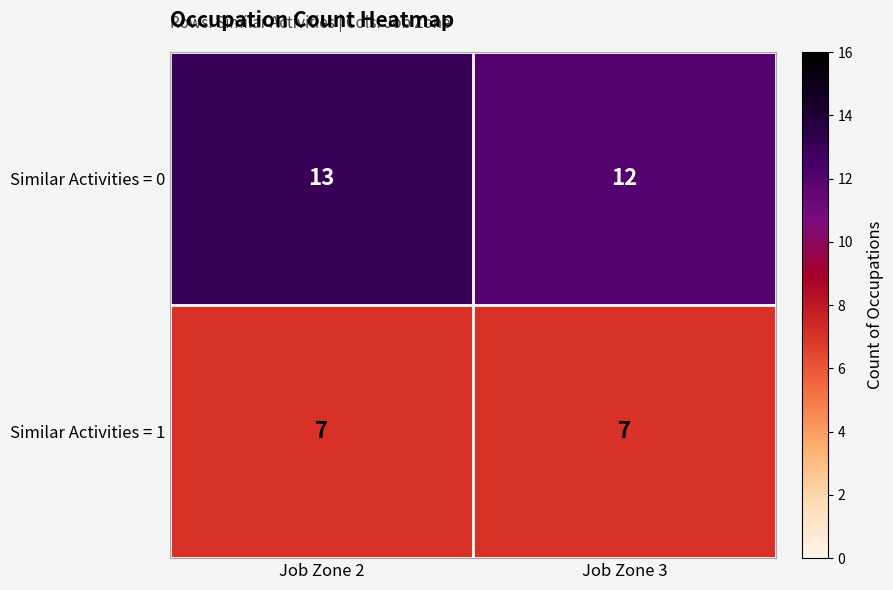

Which category has the highest value in the Similar Activities = 0 series?

Job Zone 2